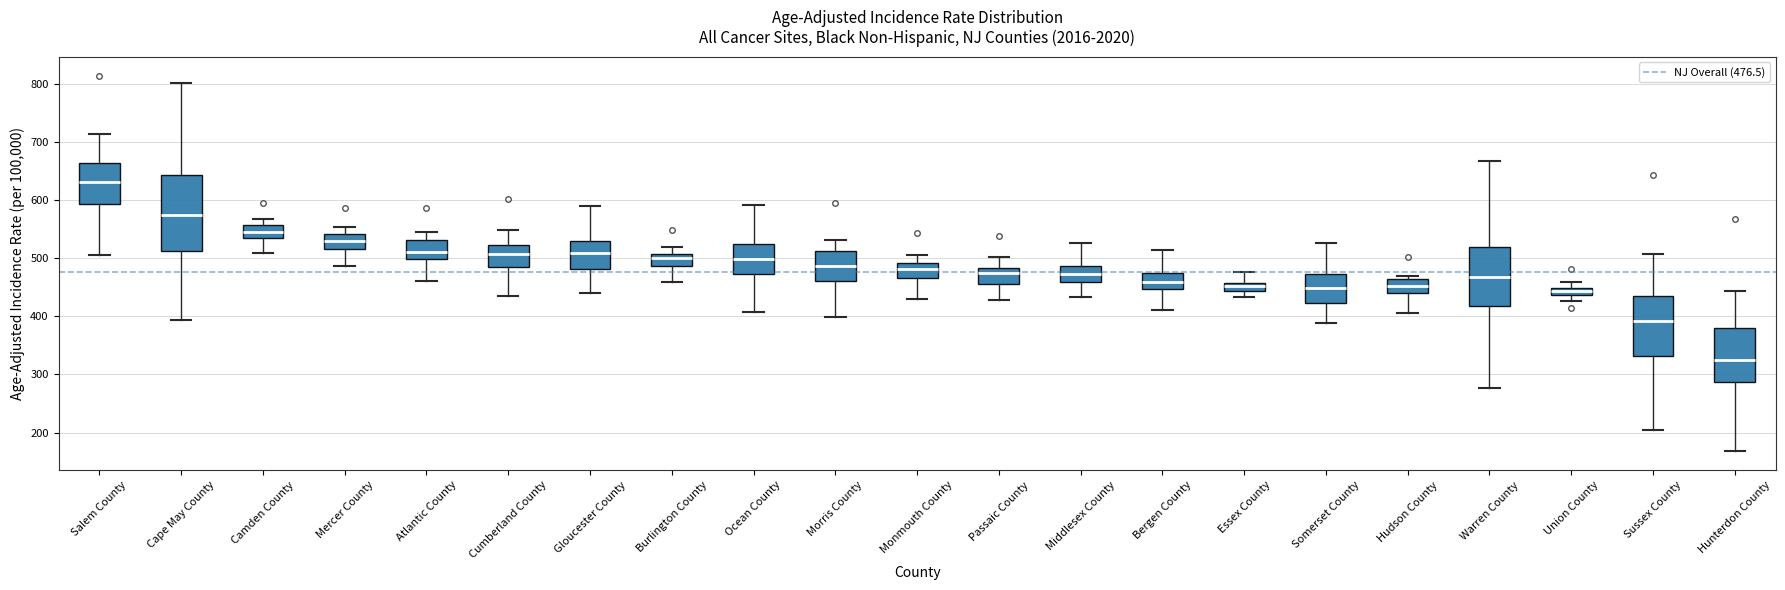

Which box has the lowest median line?

Hunterdon County